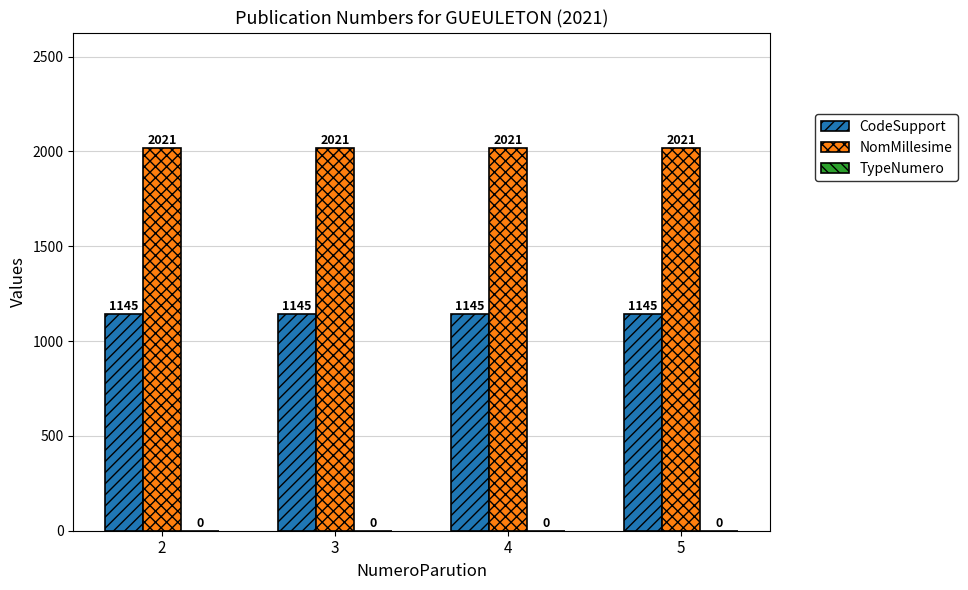

Rank the series by their average value, from lowest to highest.

CodeSupport, NomMillesime